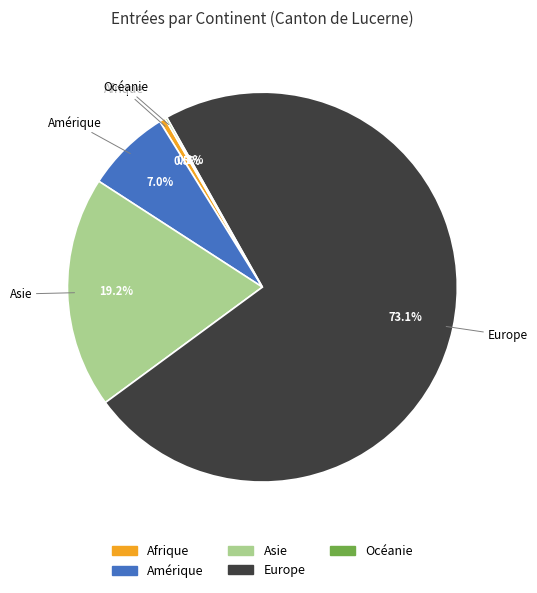

Which slice represents more than half of the pie?

Europe